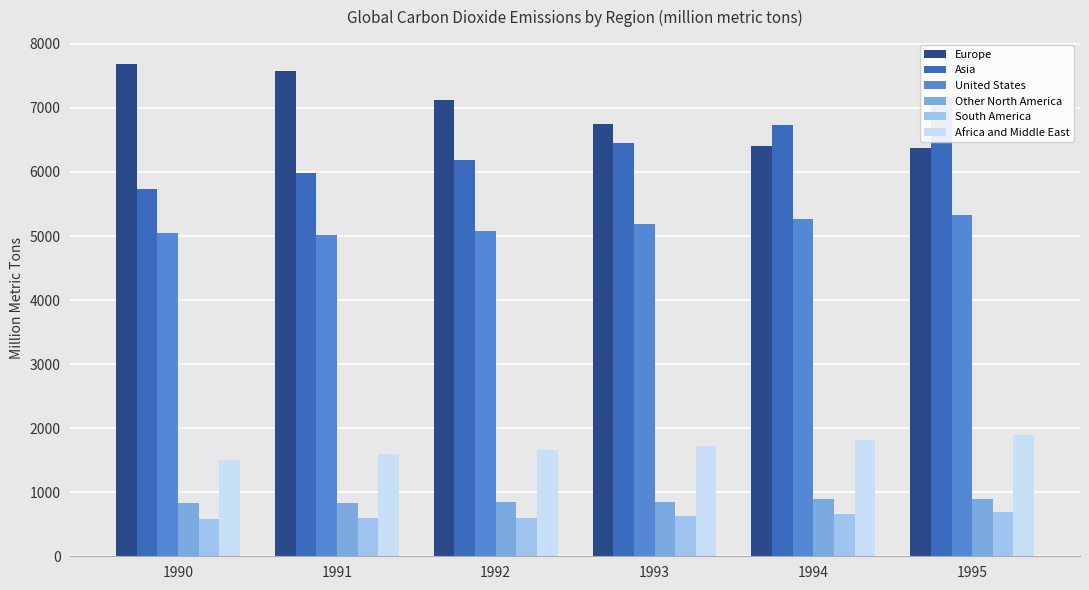

List the labels in order of Europe value, smallest first.

1995, 1994, 1993, 1992, 1991, 1990